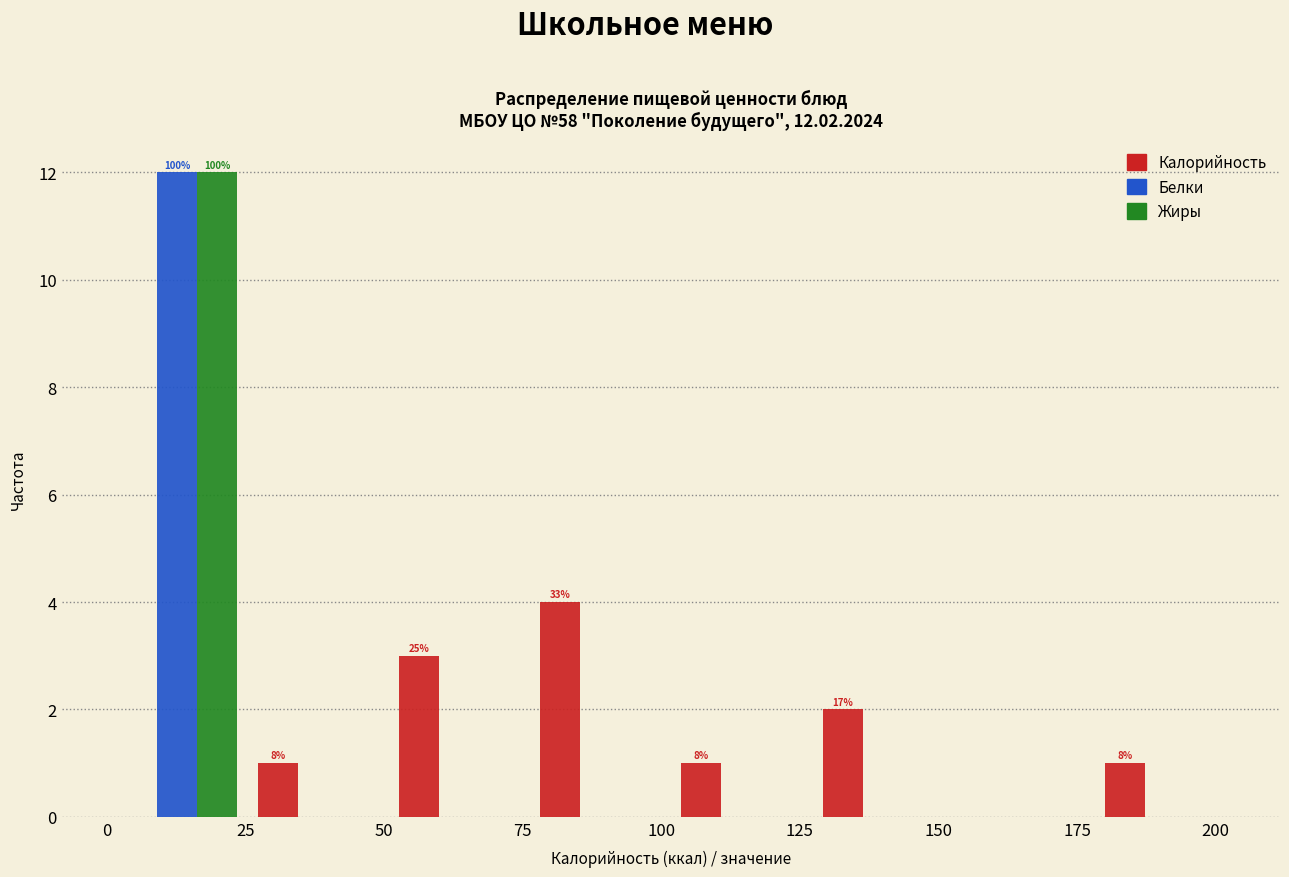

In the Жиры series, which range on the x-axis has the tallest bar?

0 to 25